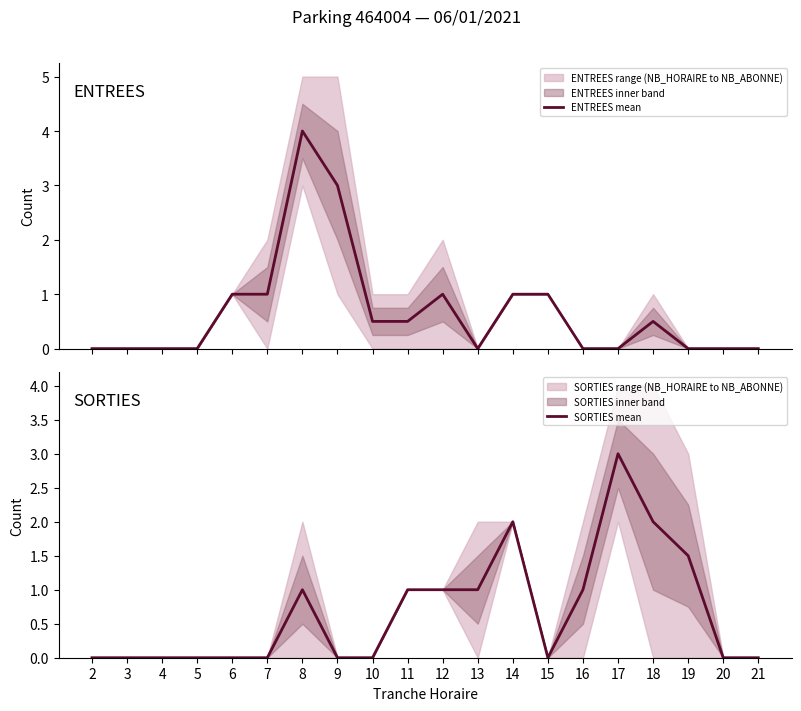

Does the chart display data point markers on the line(s)?

No